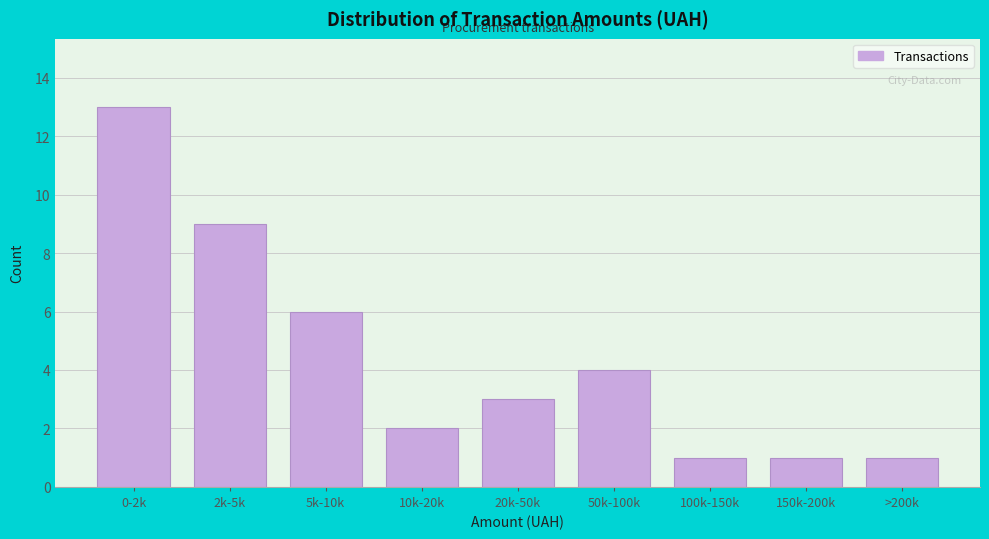

Reading left to right, list all the values displayed in this chart.

13	9	6	2	3	4	1	1	1